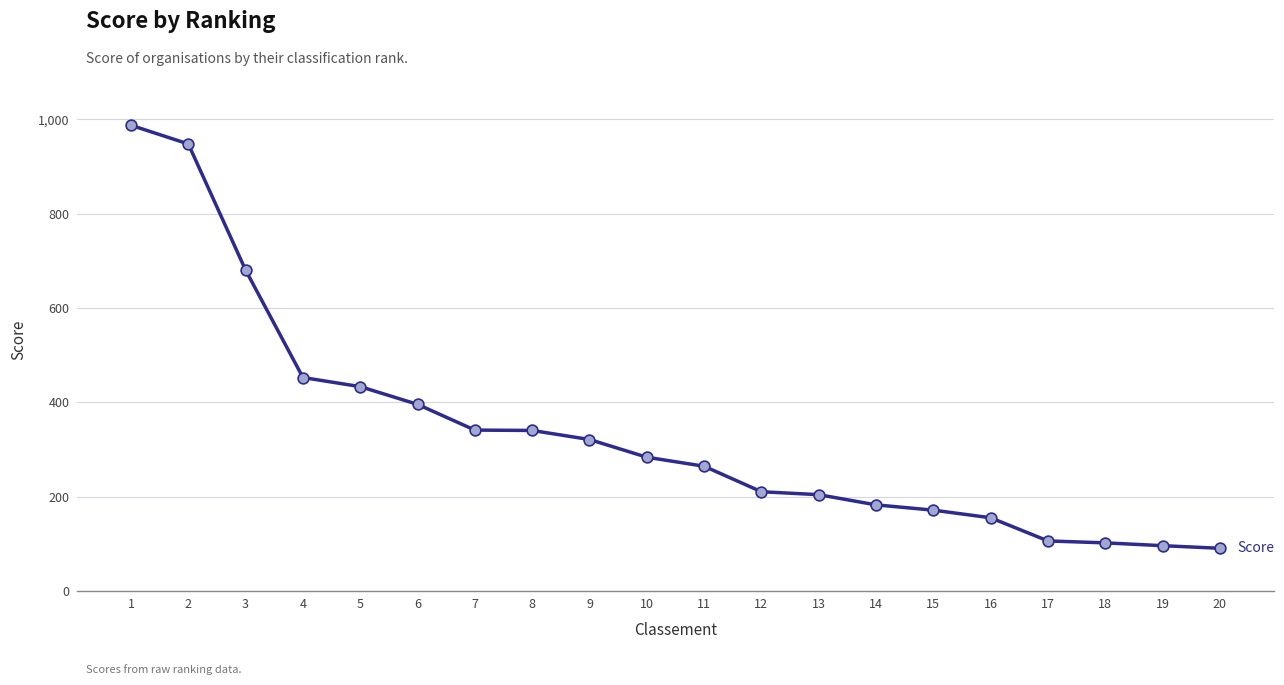

Between 6 and 18, which is larger?

6